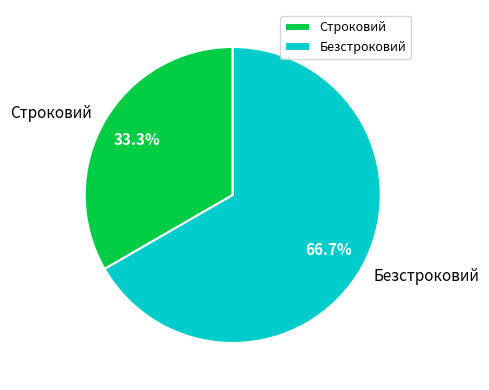

Which has a higher value, Безстроковий or Строковий?

Безстроковий